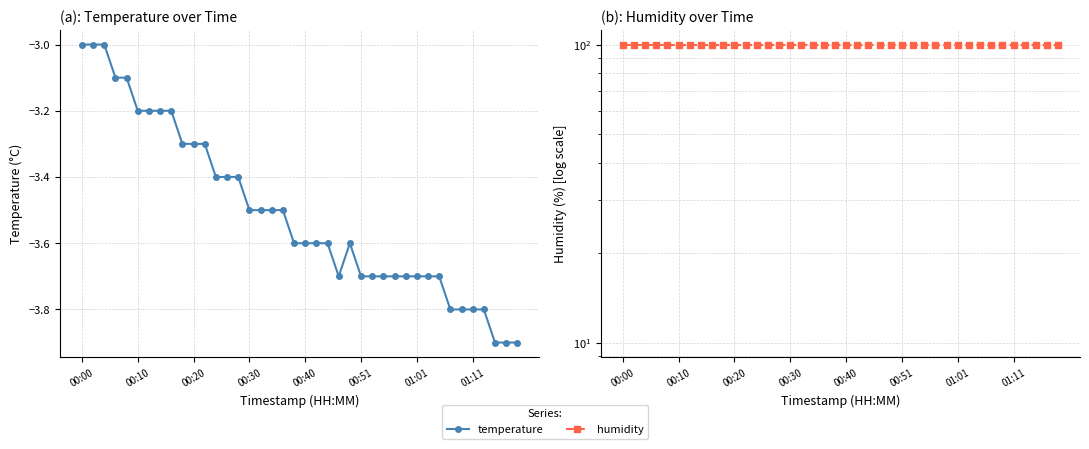

True or false: humidity and temperature intersect in this chart.

False